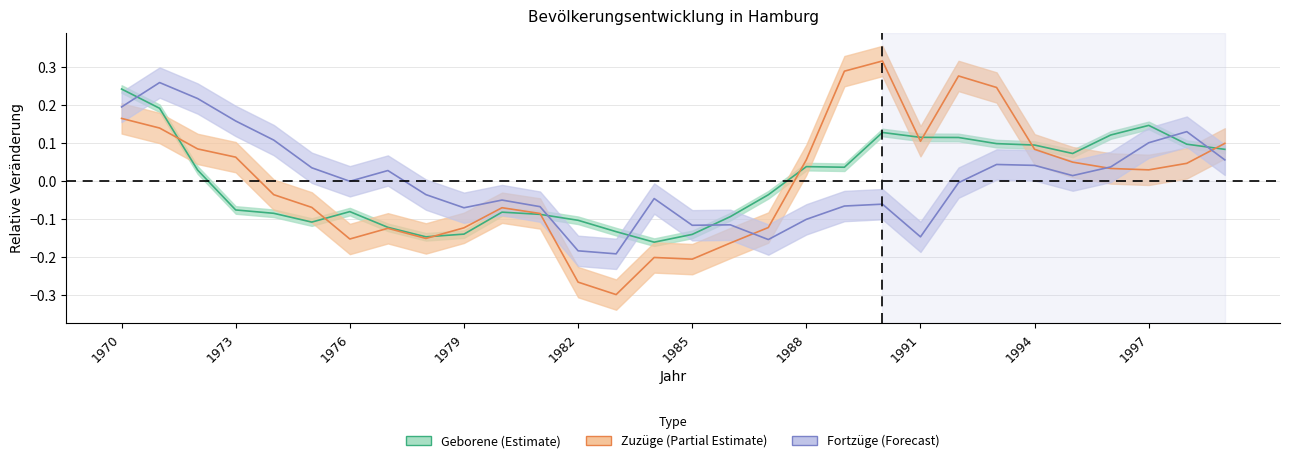

How many times do Zuzüge and Geborene cross each other?

9